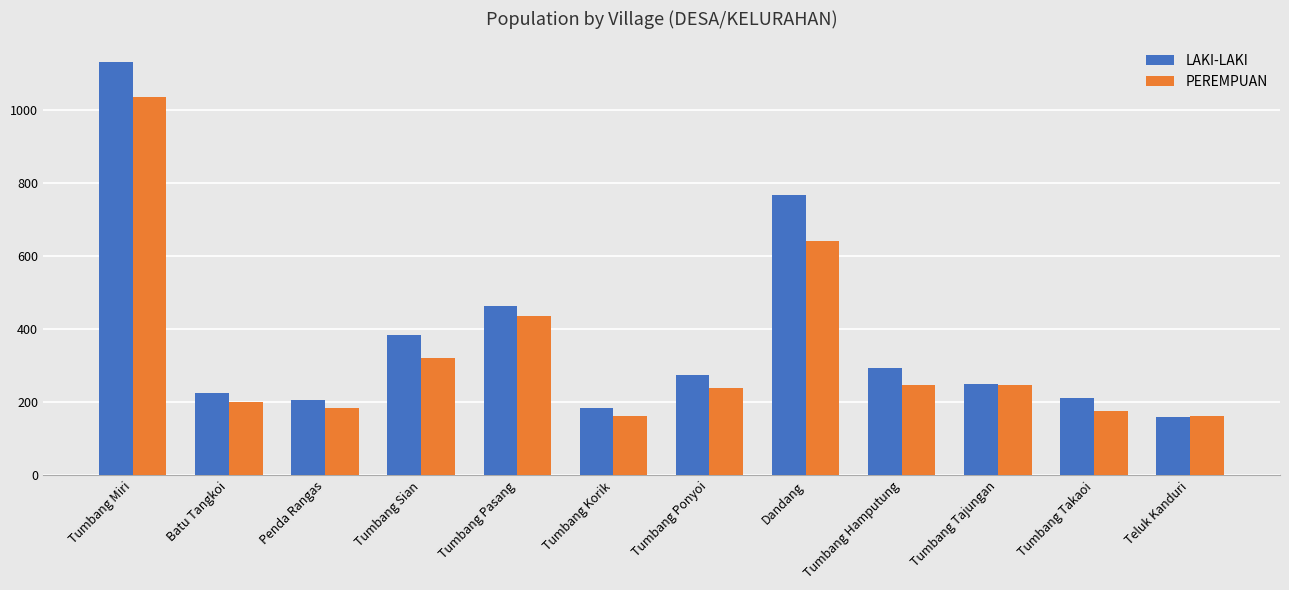

What is the sum of the PEREMPUAN values at Tumbang Sian and Tumbang Takaoi?

495